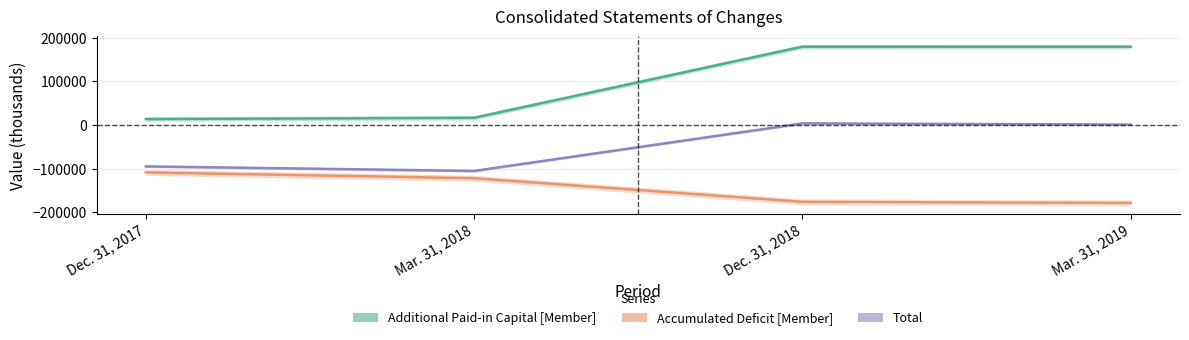

List the series in order of their overall mean, highest first.

Additional Paid-in Capital [Member], Total, Accumulated Deficit [Member]